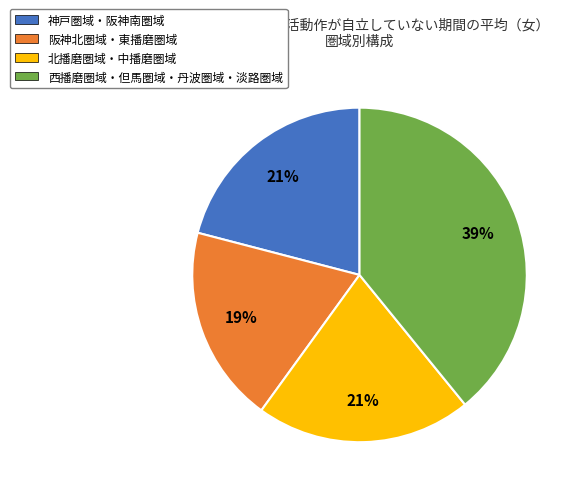

To the nearest percent, what is the average slice percentage?

25%